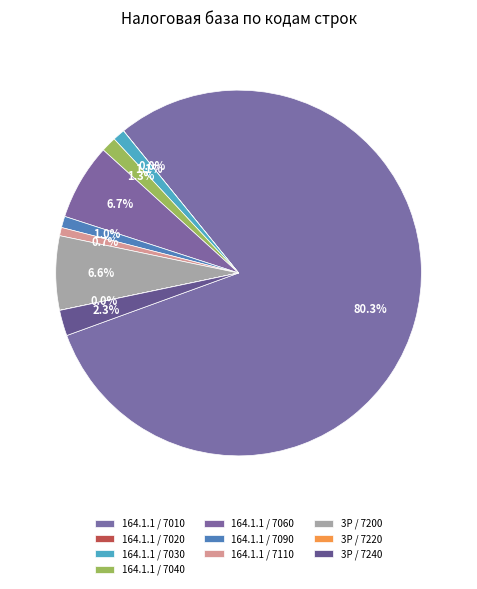

Which category has the biggest portion of the pie?

7010